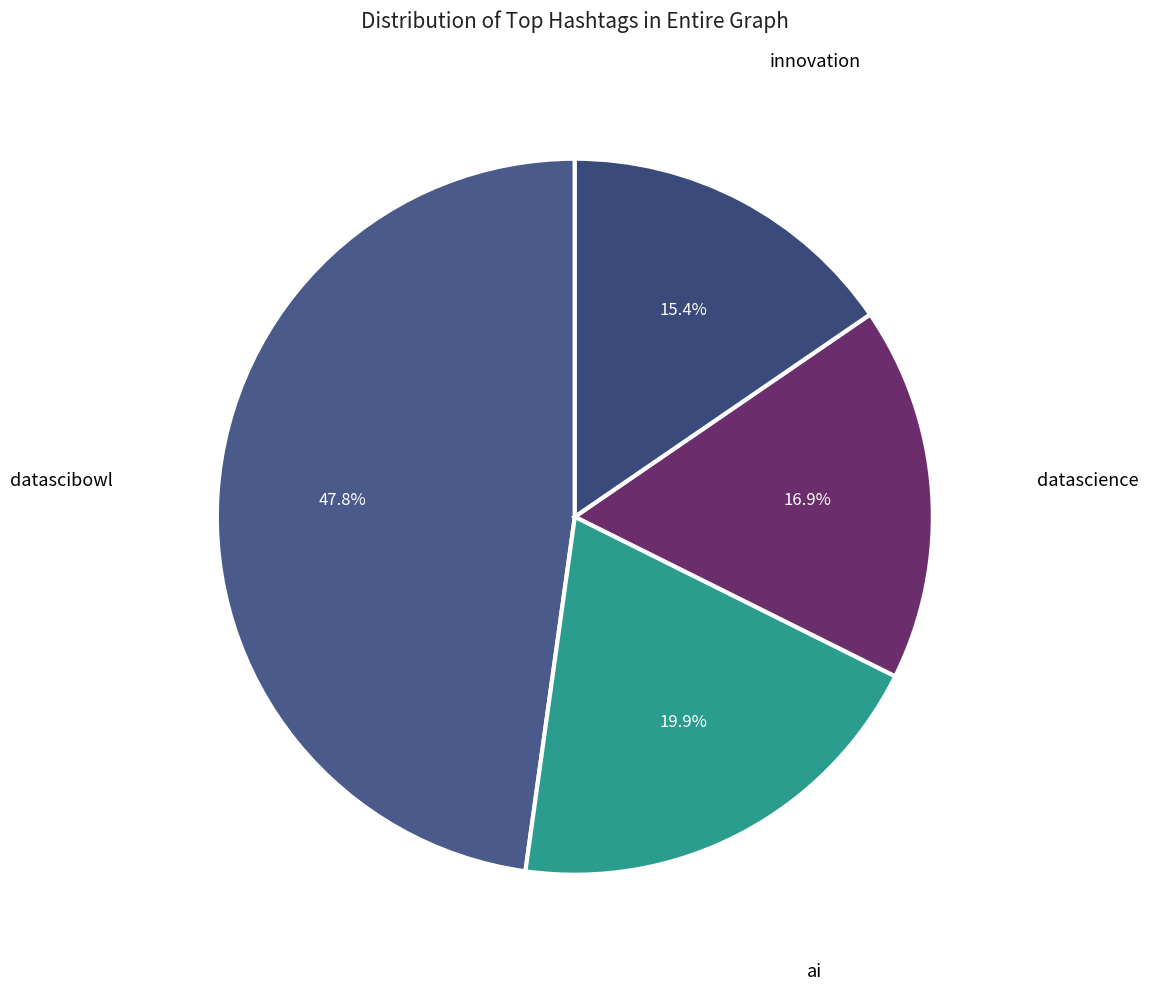

How many slices are in this pie chart?

4